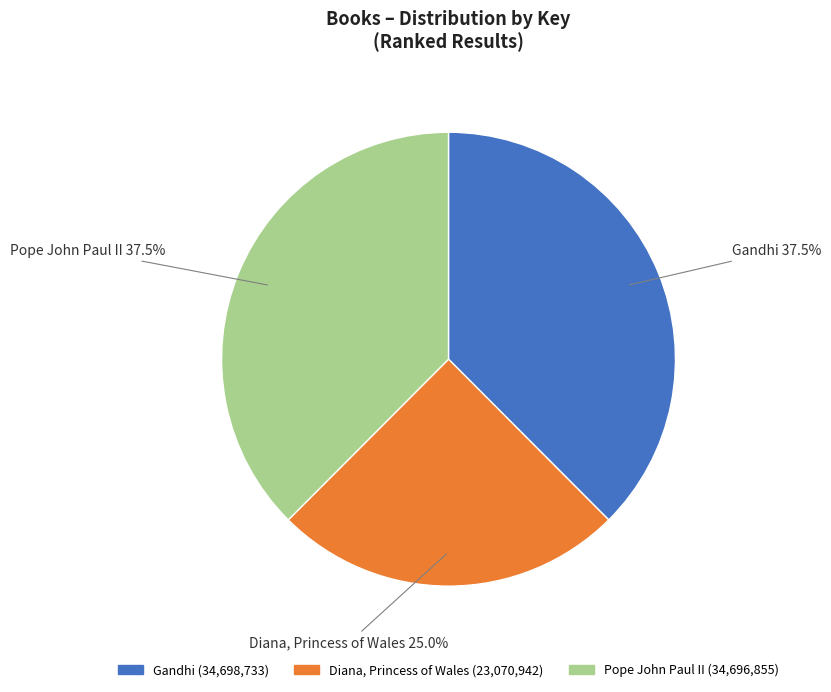

Does any single category account for the majority?

No